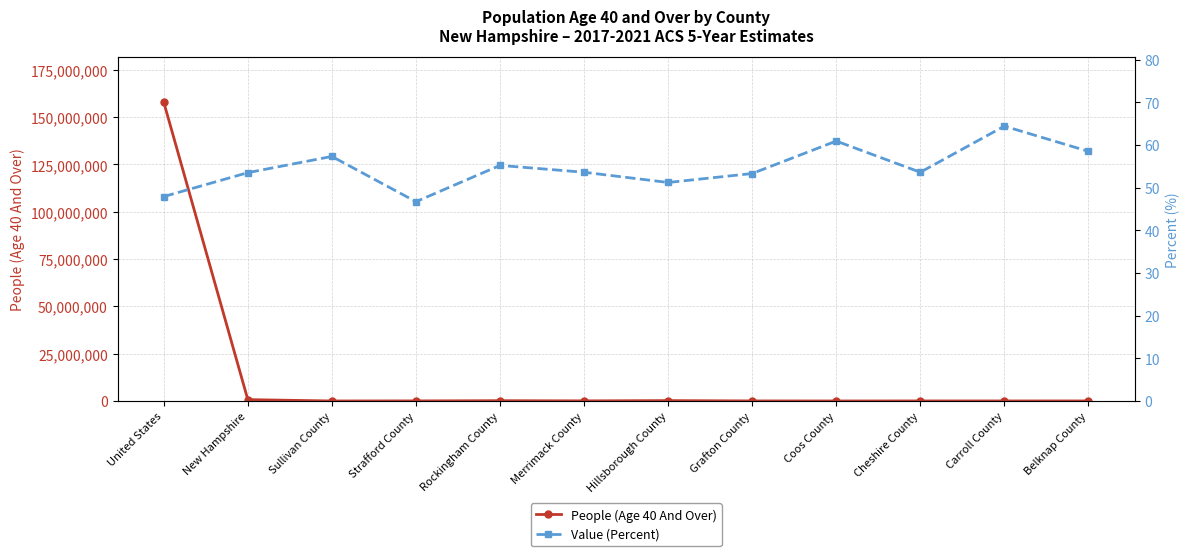

List the series in order of their overall mean, lowest first.

Value (Percent), People (Age 40 And Over)